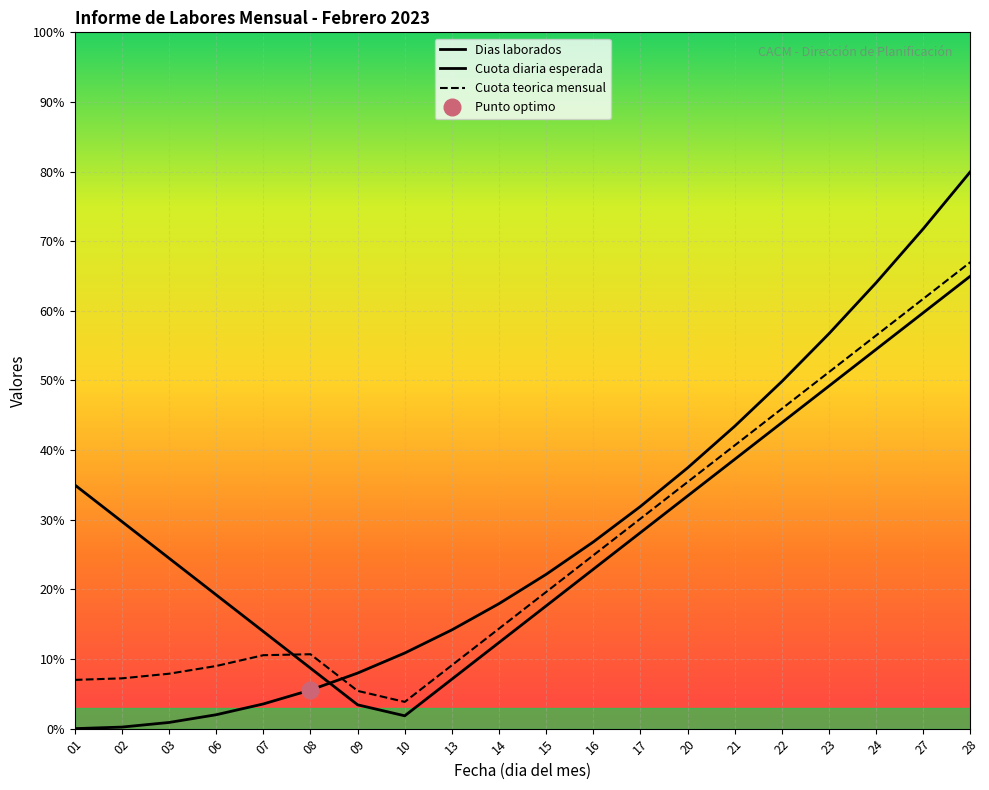

The Cuota diaria esperada series shows 12.4 at 21. True or false?

False